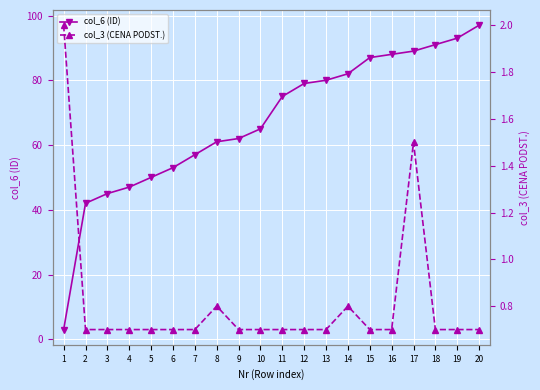

List the labels in order of col_3 (CENA PODST.) value, smallest first.

2, 3, 4, 5, 6, 7, 9, 10, 11, 12, 13, 15, 16, 18, 19, 20, 8, 14, 17, 1